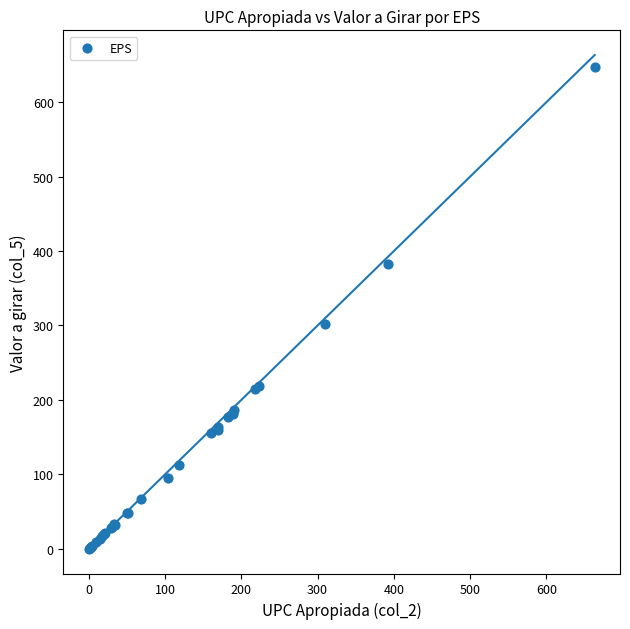

What Y value in the scatter plot is closest to 323?

302.2